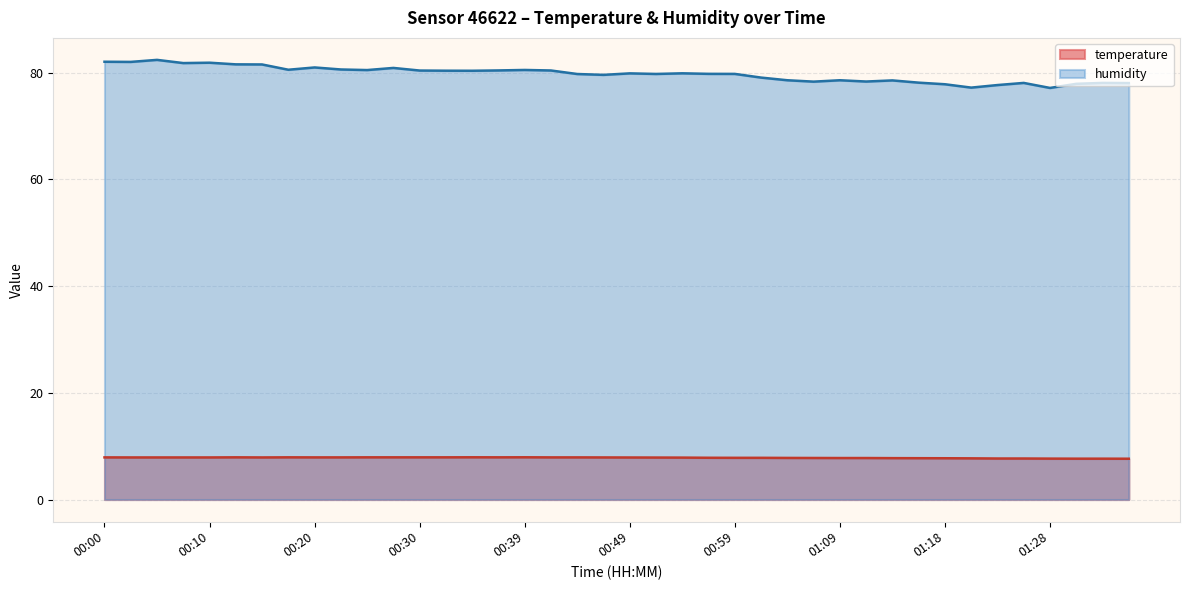

True or false: humidity and temperature intersect in this chart.

False